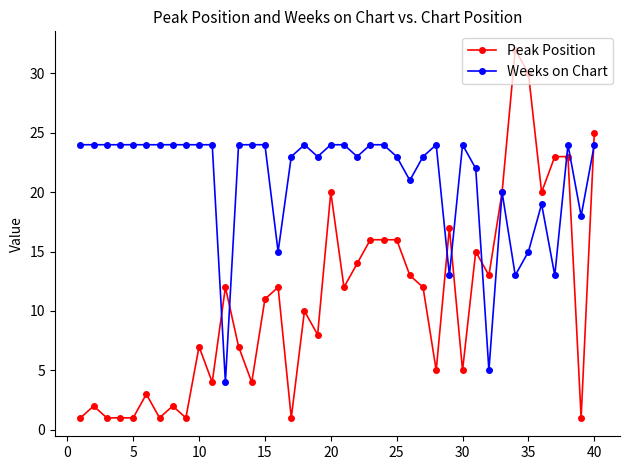

Which series has the largest total across all categories?

Weeks on Chart